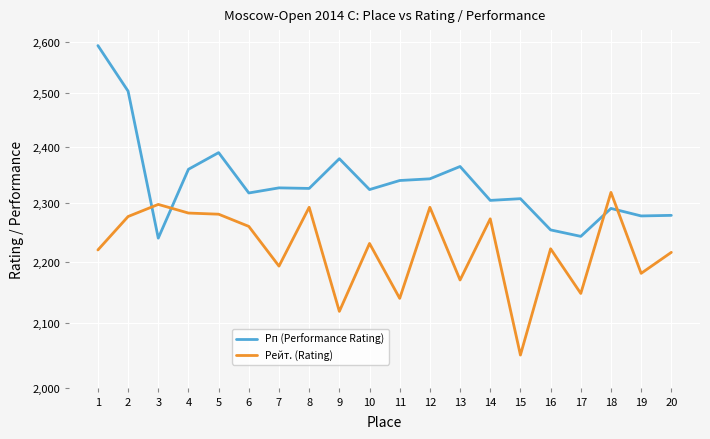

After their last crossing, which series has the higher values: Рп (Performance Rating) or Рейт. (Rating)?

Рп (Performance Rating)